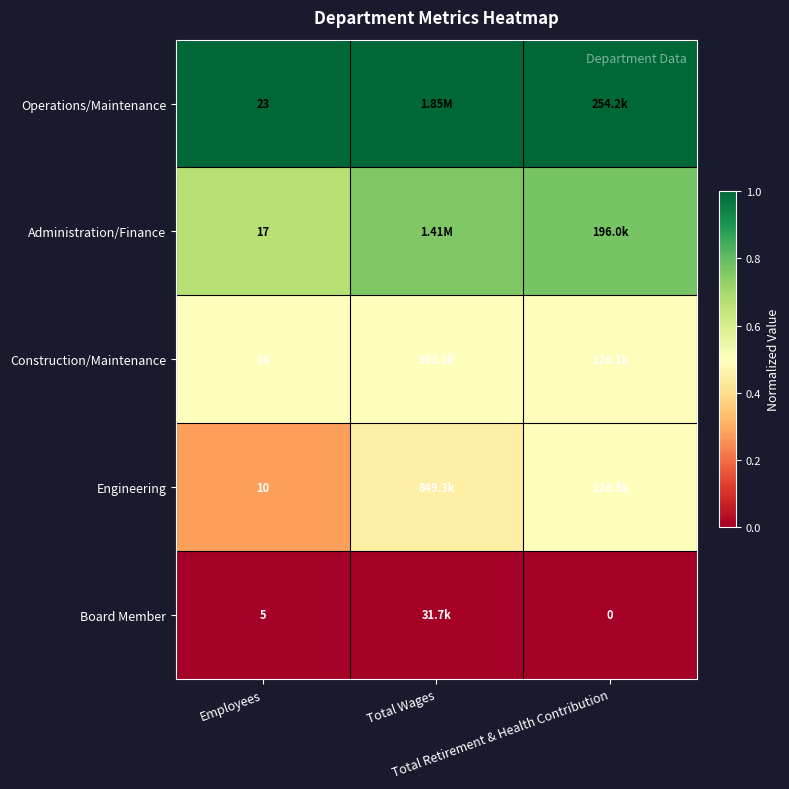

The value of Operations/Maintenance at Employees is 1.4. True or false?

False